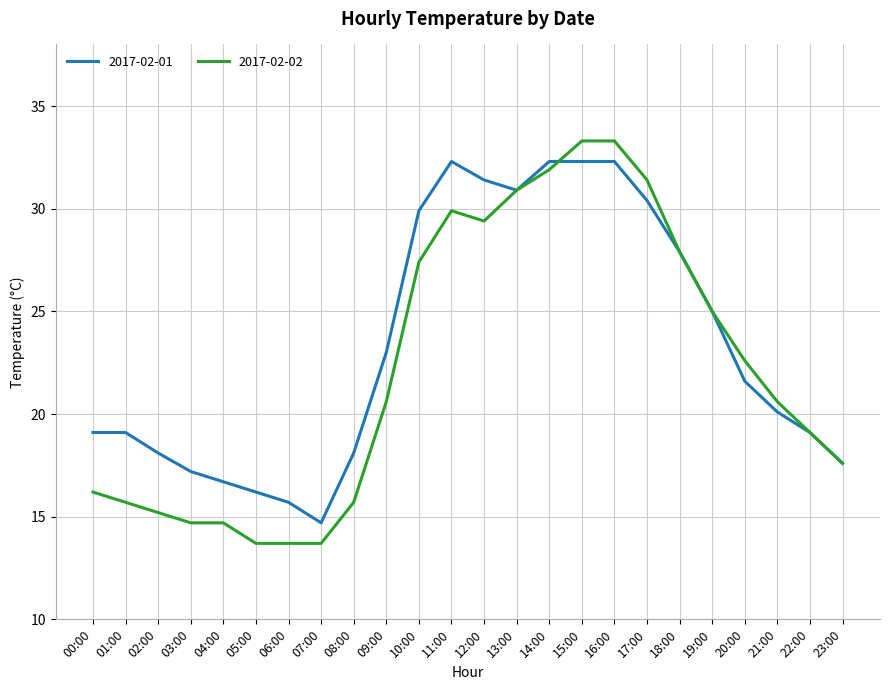

At how many categories does at least one series exceed 14?

24